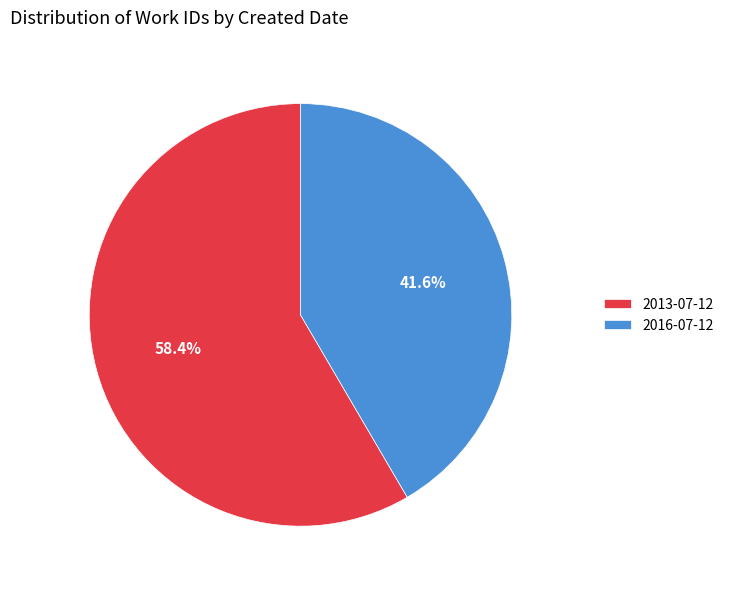

Is it true that 2016-07-12 is 47% of the pie?

False